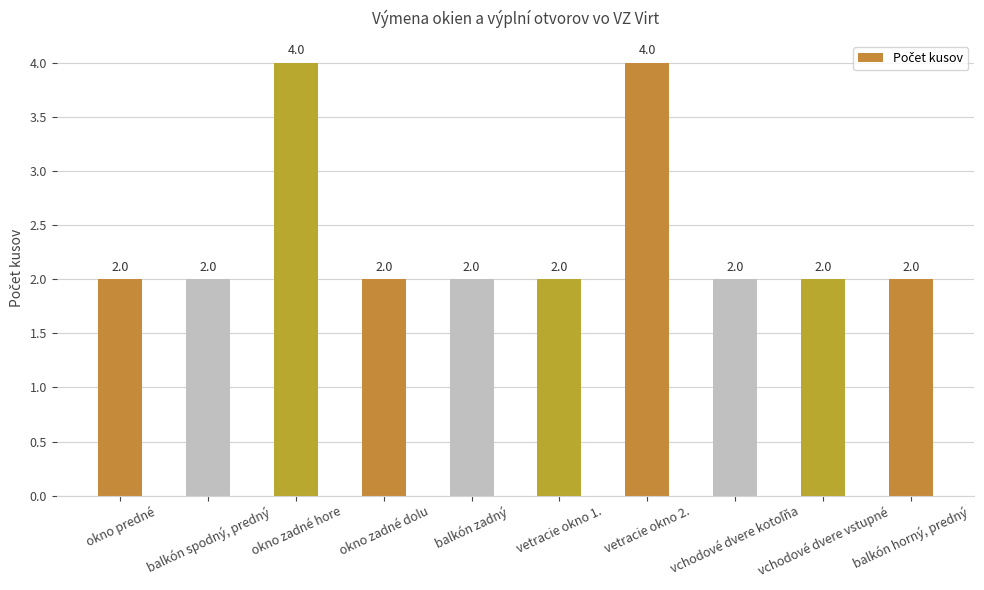

What is the value of the 2nd bar from the left?

2